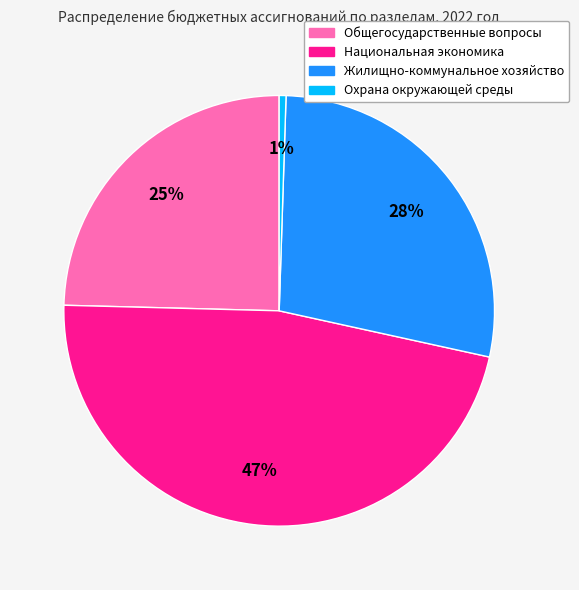

To the nearest percent, what is the difference between the Охрана окружающей среды and Жилищно-коммунальное хозяйство slice percentages?

27%